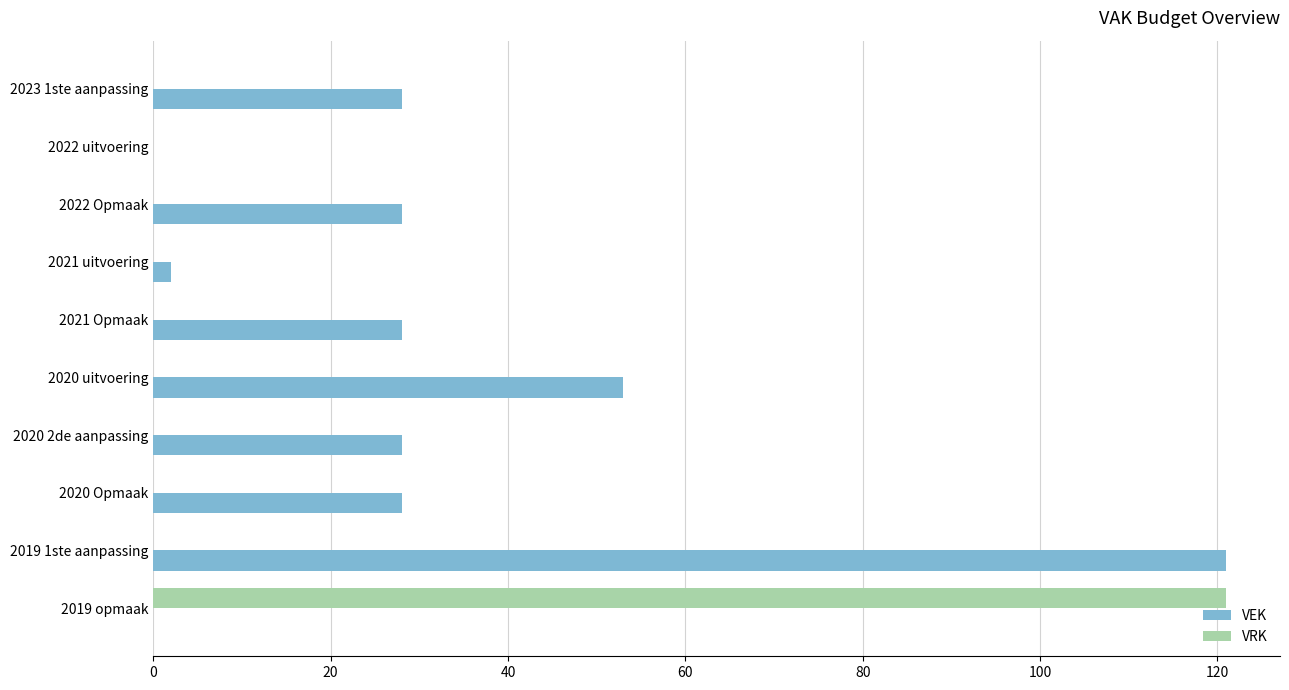

How many series are shown in this chart?

2